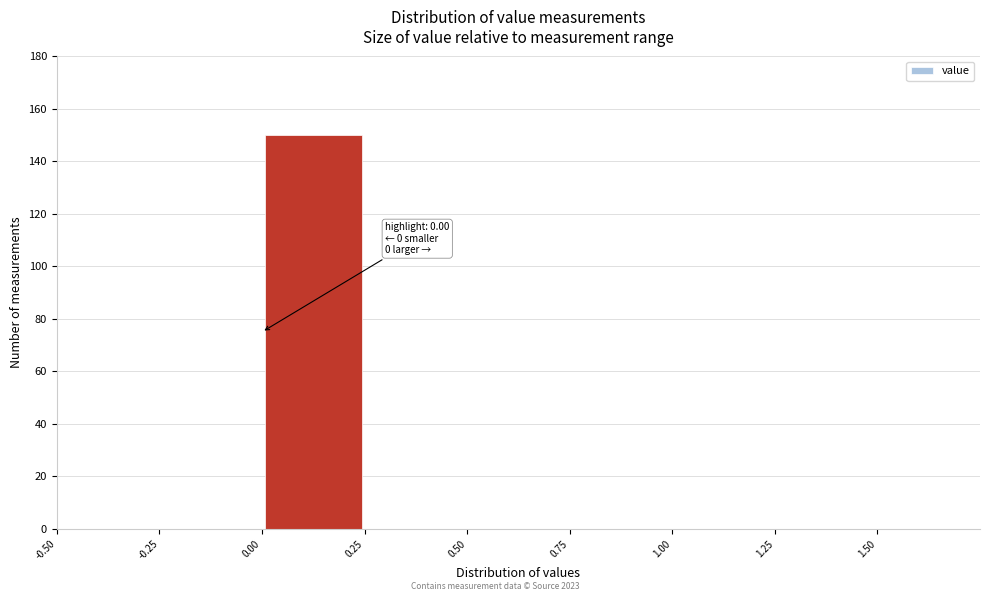

Over which range of the x-axis is the bar tallest?

0.00 to 0.25